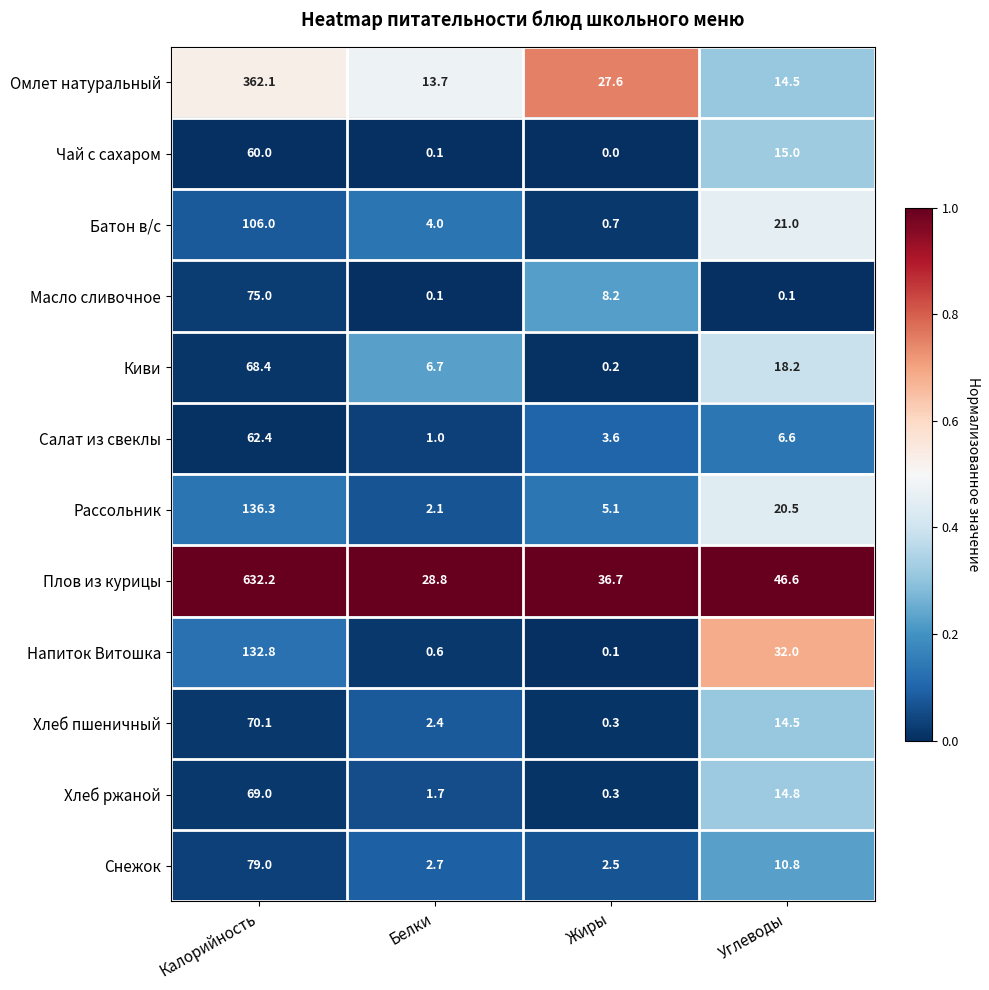

What is the maximum value for Чай с сахаром?

60.0